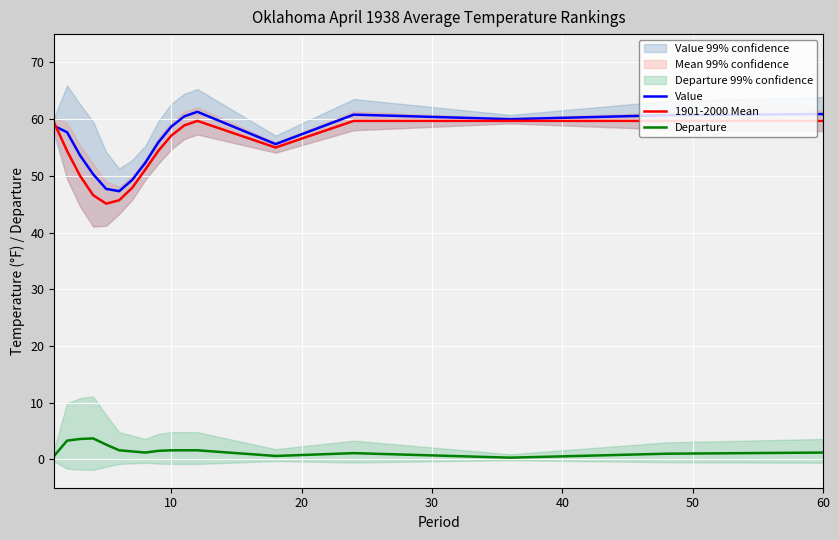

How many lines are shown in the chart?

3